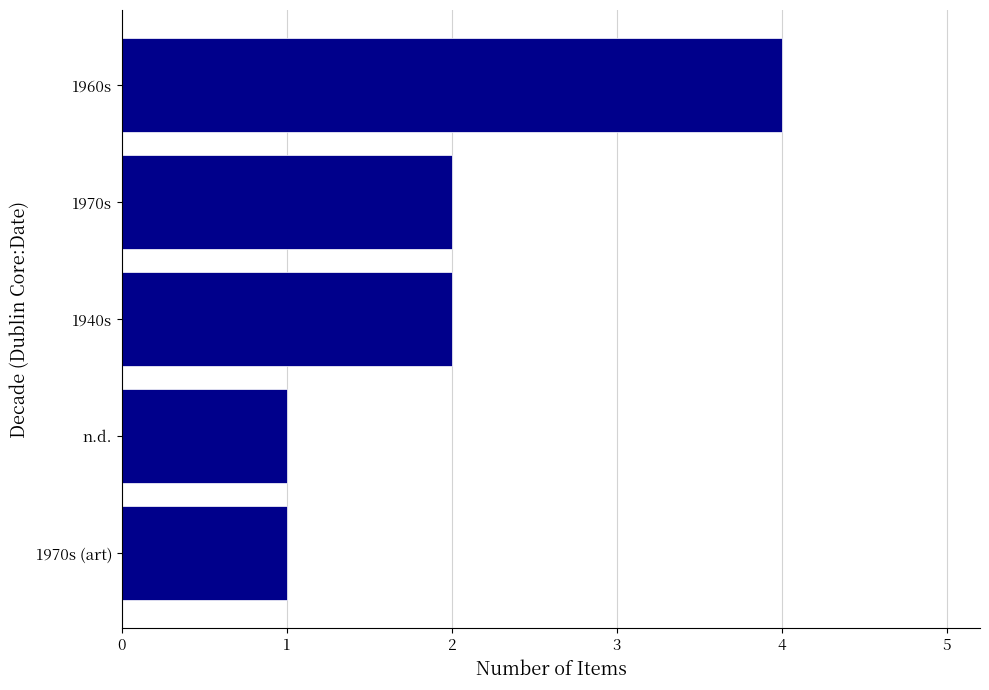

How many values are between 1 and 2?

4